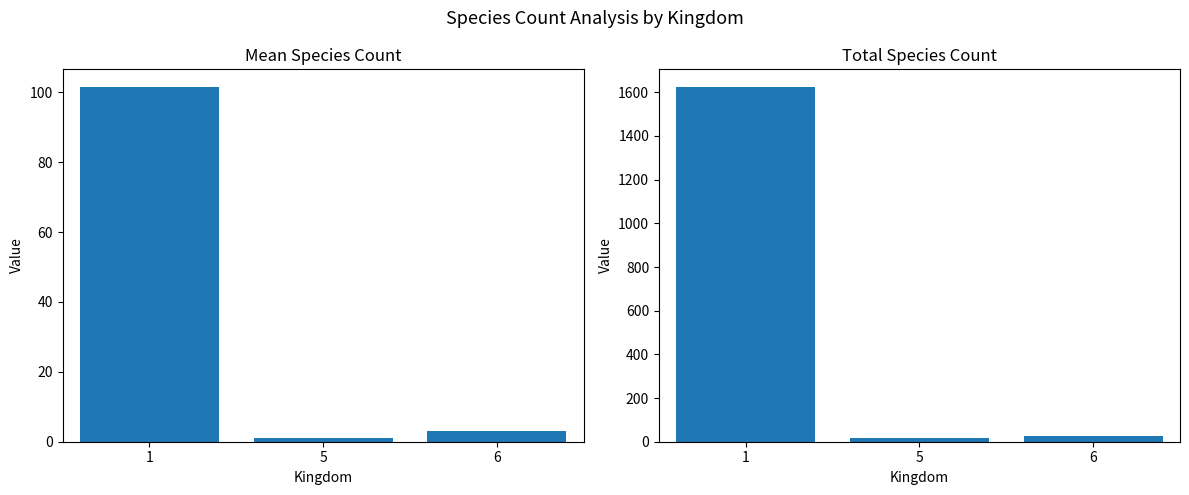

What is the difference between the maximum and minimum values in the Total Species Count series?

1608.0